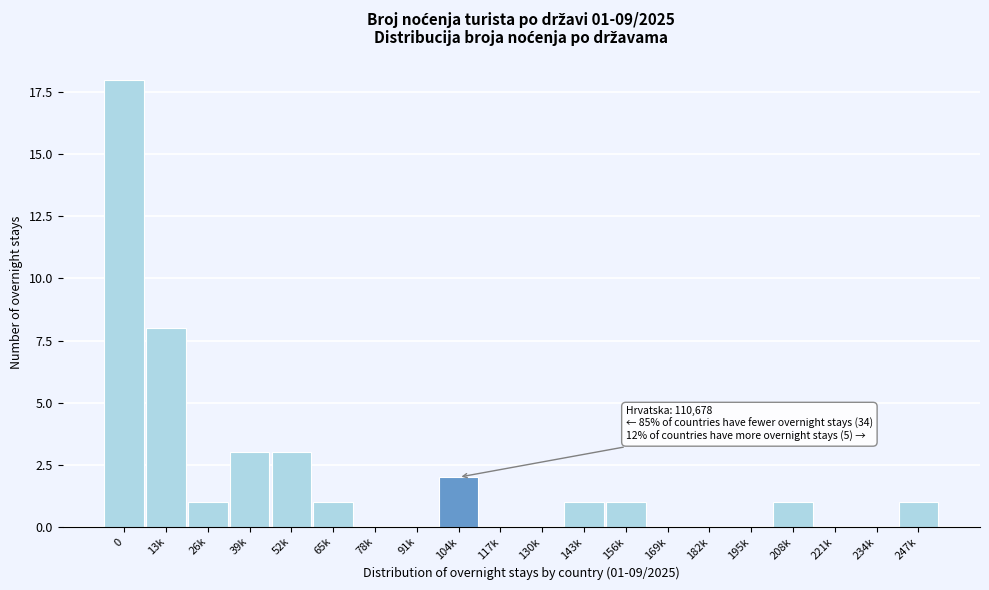

What is the sum of all values?

40